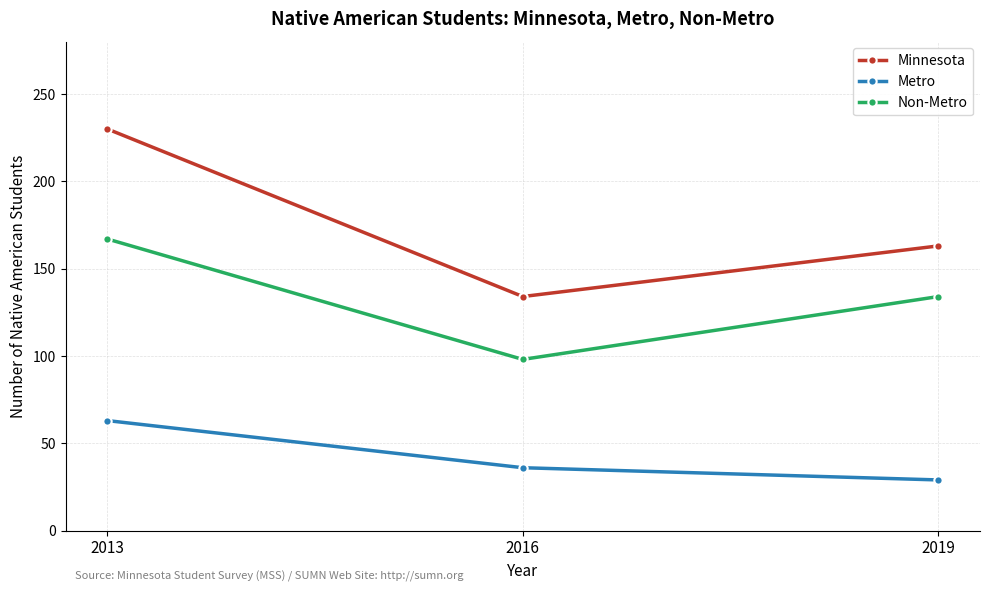

Which series changed the most between 2016 and 2019?

Non-Metro